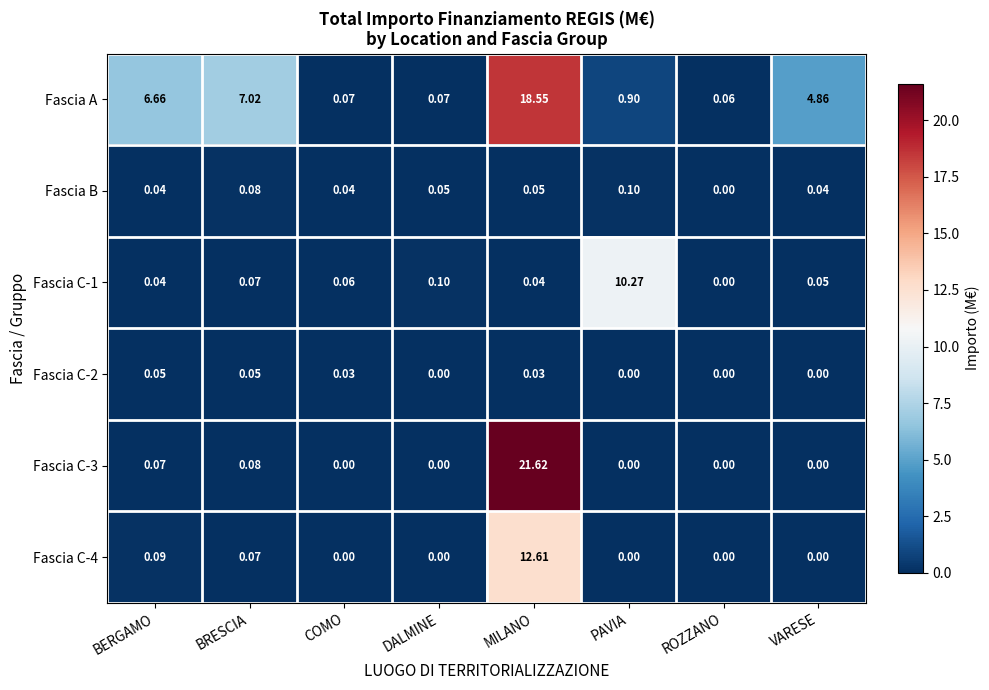

Which series changed the most between ROZZANO and VARESE?

Fascia A